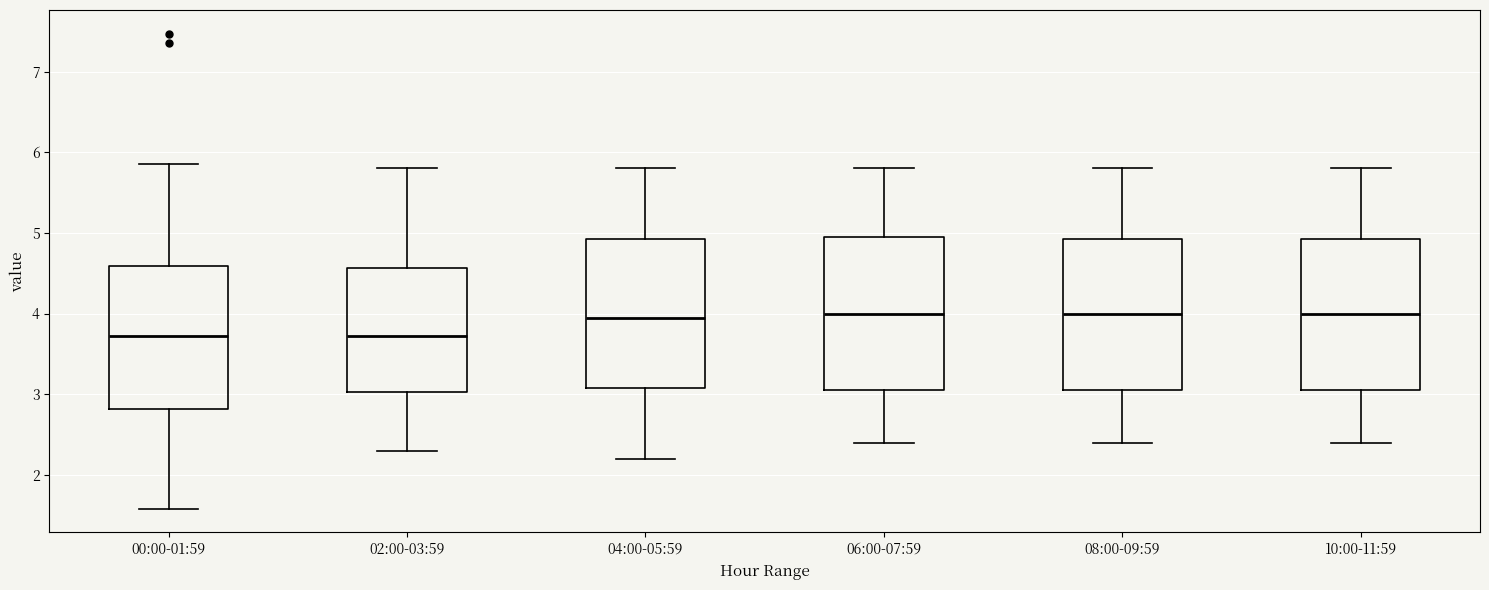

Reading left to right, read every box against the y-axis: the position of its median line, the range the box covers, and the ends of its whiskers. The values are not printed on the chart, so give them approximately, as read against the axis.

00:00-01:59: median 3.7, box 2.8 to 4.6, whiskers 1.6 to 5.9
02:00-03:59: median 3.7, box 3.0 to 4.6, whiskers 2.3 to 5.8
04:00-05:59: median 4.0, box 3.1 to 4.9, whiskers 2.2 to 5.8
06:00-07:59: median 4.0, box 3.1 to 5.0, whiskers 2.4 to 5.8
08:00-09:59: median 4.0, box 3.1 to 4.9, whiskers 2.4 to 5.8
10:00-11:59: median 4.0, box 3.1 to 4.9, whiskers 2.4 to 5.8